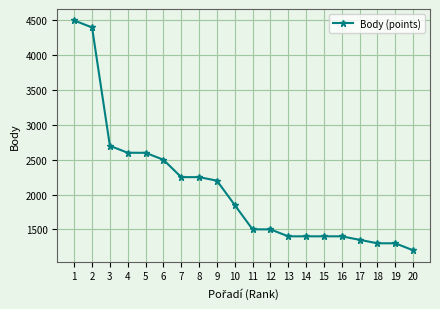

Is this an area chart (filled region under the line)?

No